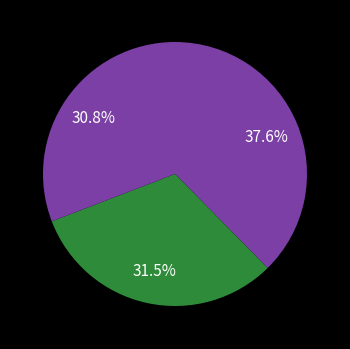

How many segments does this pie chart have?

3